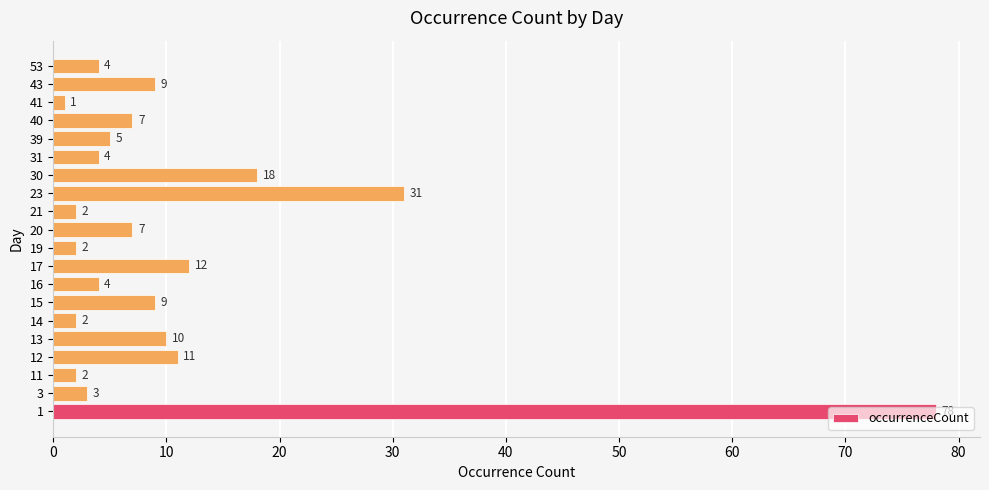

Which label corresponds to the smallest value in the chart?

41